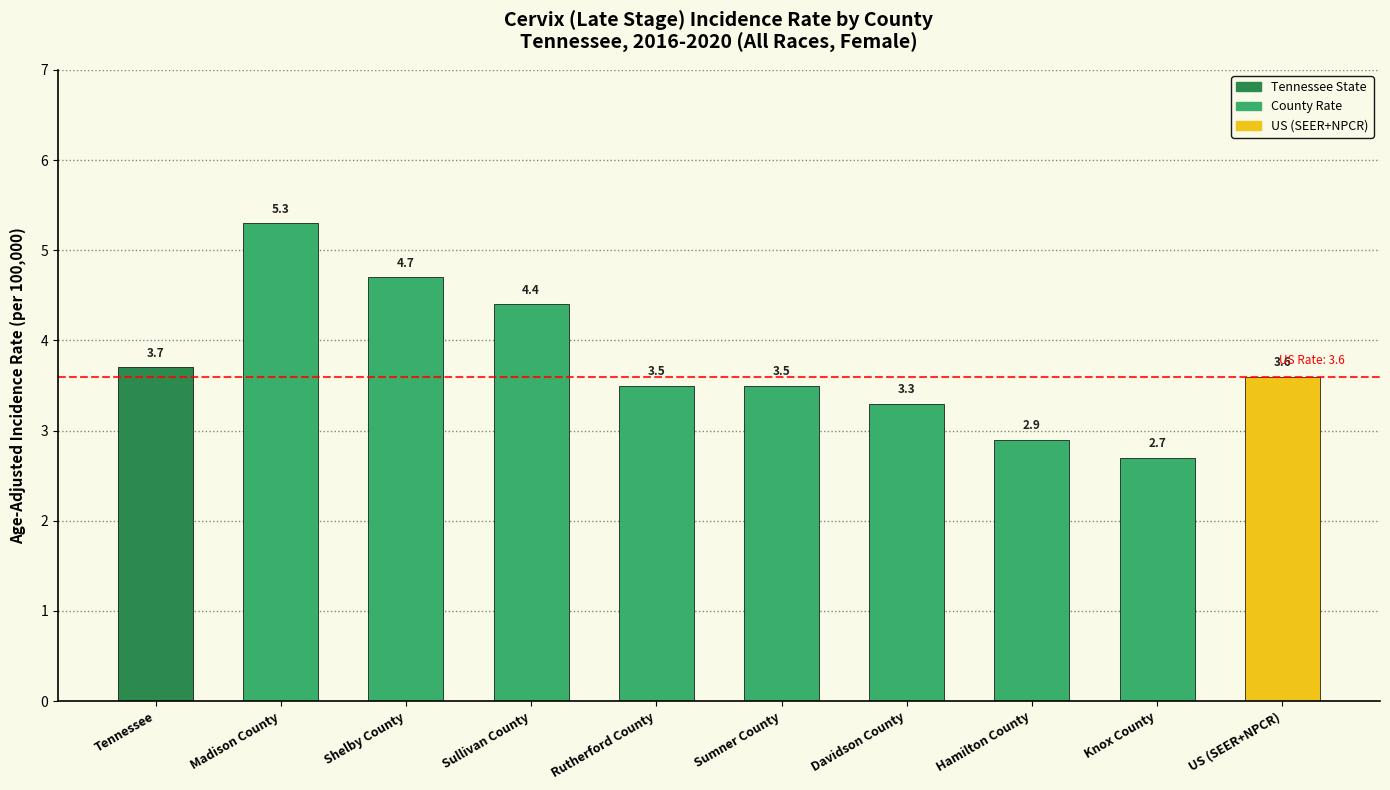

Is it true that the value at Tennessee is 3.7?

True